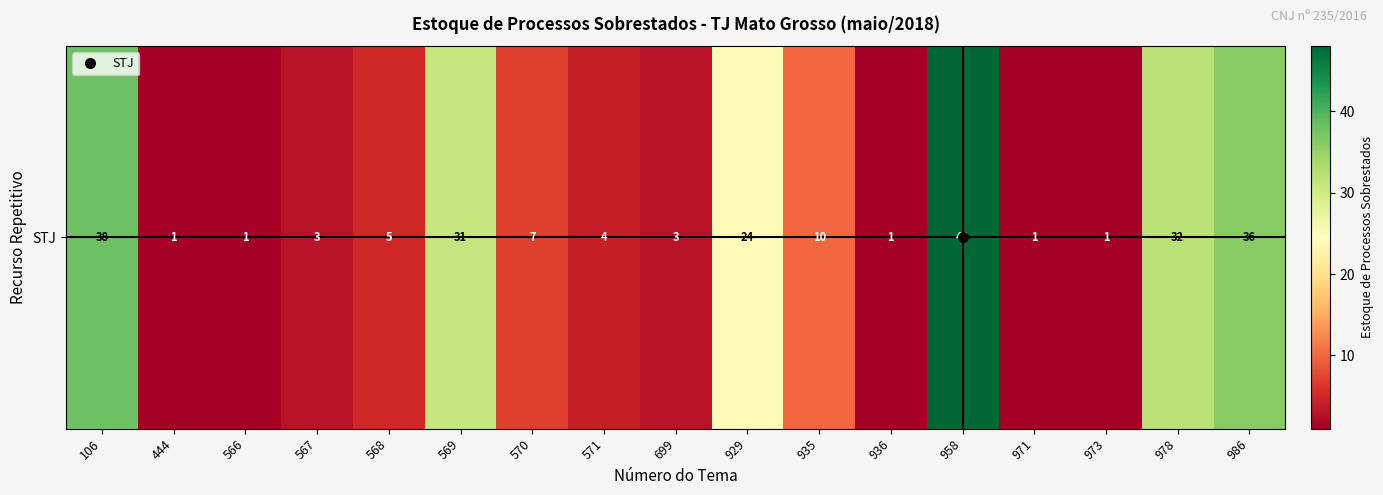

What is the difference between the second highest and second lowest values?

37